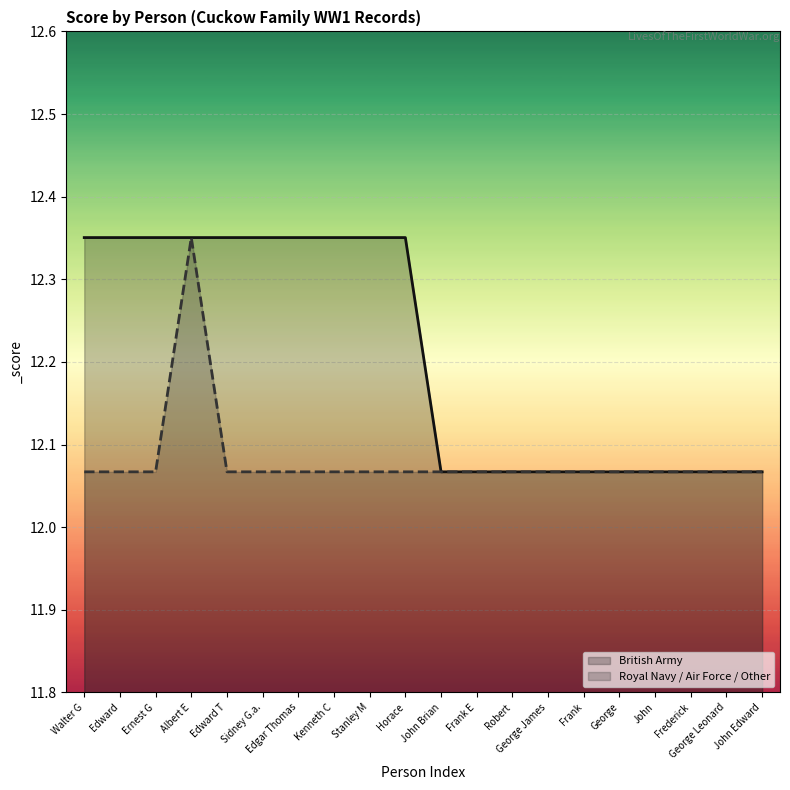

Count the British Army values in the range 12 to 13.

20